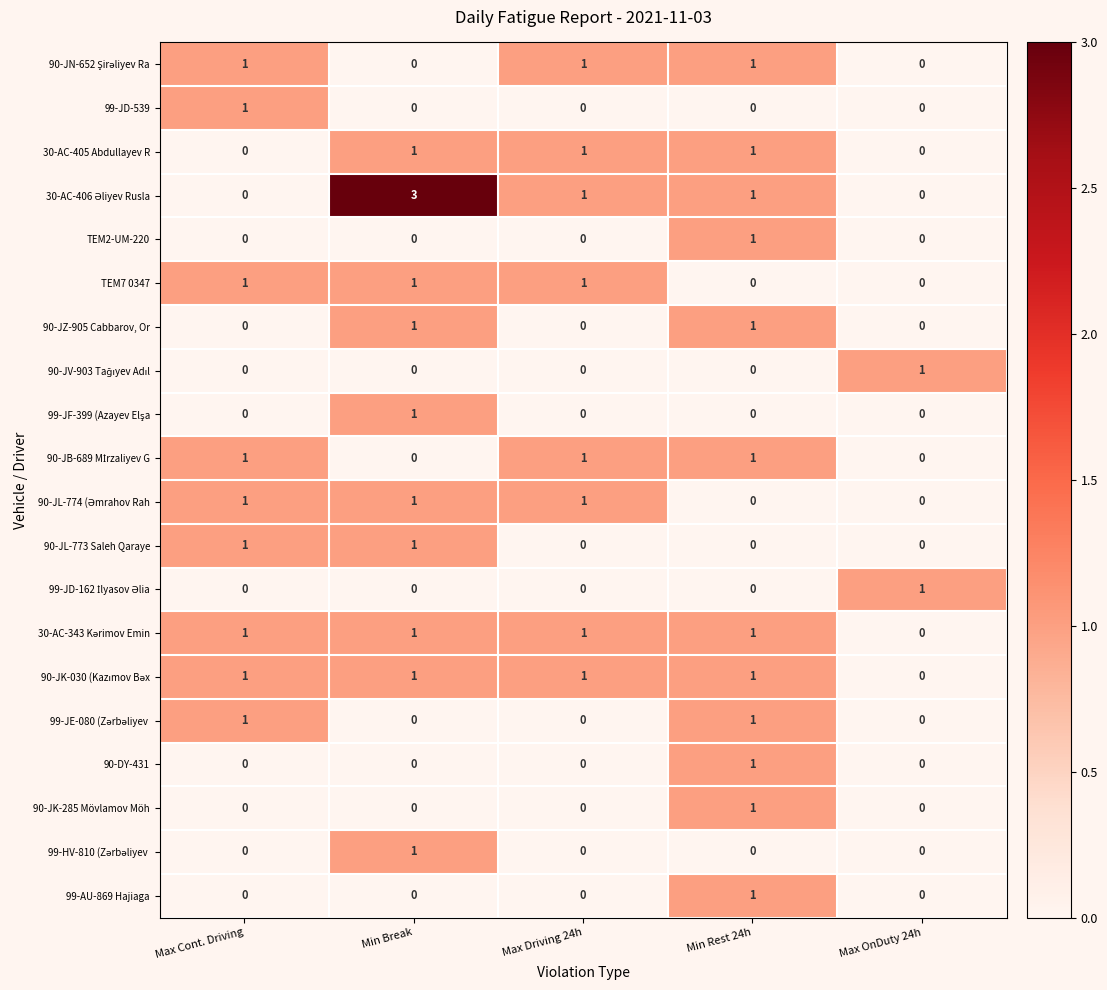

At how many categories does at least one series exceed 0?

5